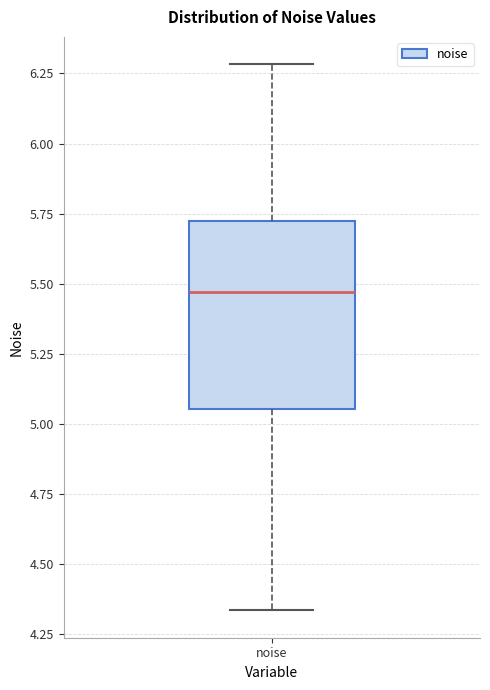

Read this box plot against the y-axis: the position of the median line, the range covered by the box, and the ends of both whiskers. The values are not printed on the chart, so give them approximately, as read against the axis.

median 5.45, box 5.05 to 5.70, whiskers 4.35 to 6.30